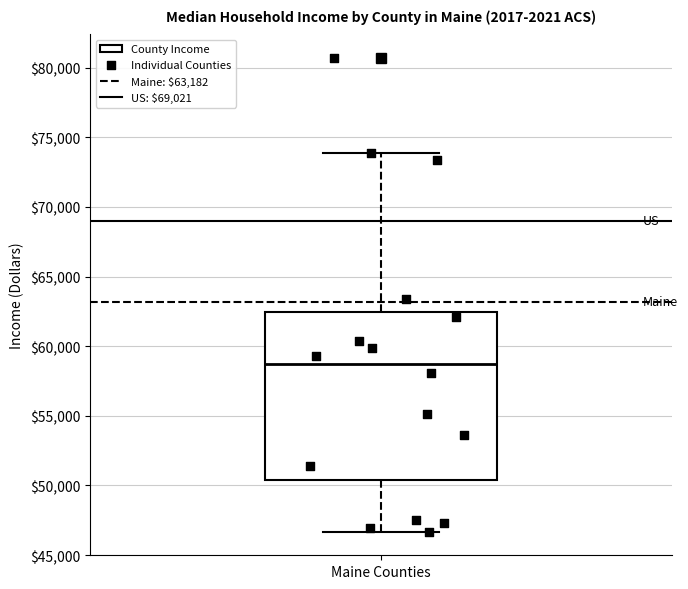

Transcribe this box plot: give where the median line is, the range the box spans, and where the two whiskers end, as read against the y-axis. The values are not printed on the chart, so give them approximately, as read against the axis.

median 58500, box 50500 to 62500, whiskers 46500 to 74000